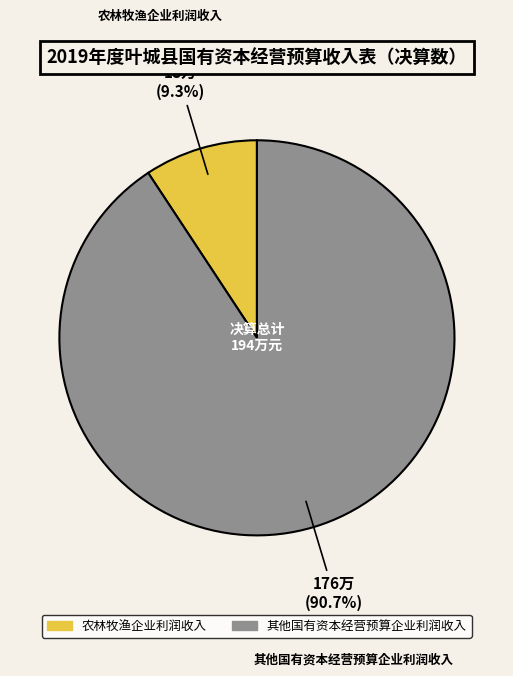

Between 其他国有资本经营预算企业利润收入 and 农林牧渔企业利润收入, which is larger?

其他国有资本经营预算企业利润收入